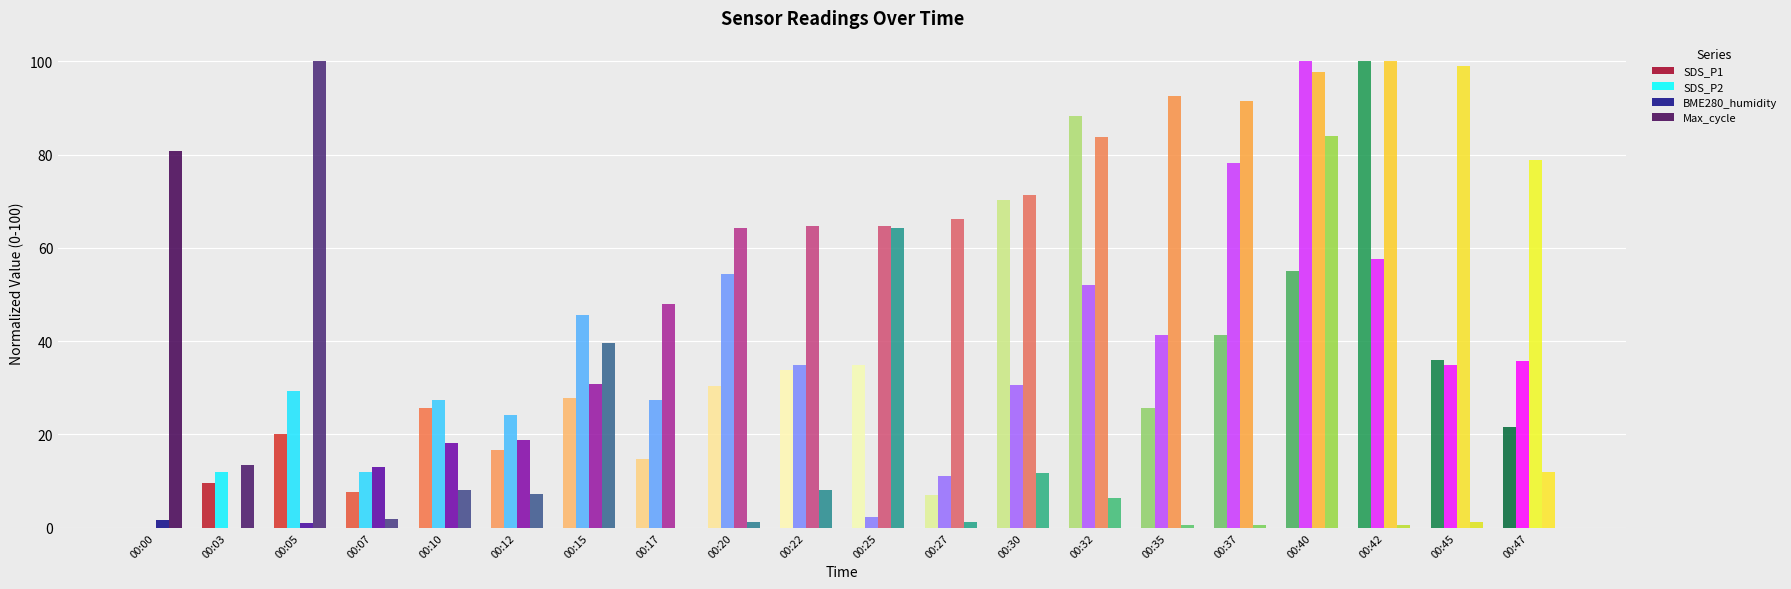

Does the chart contain stacked bars?

No